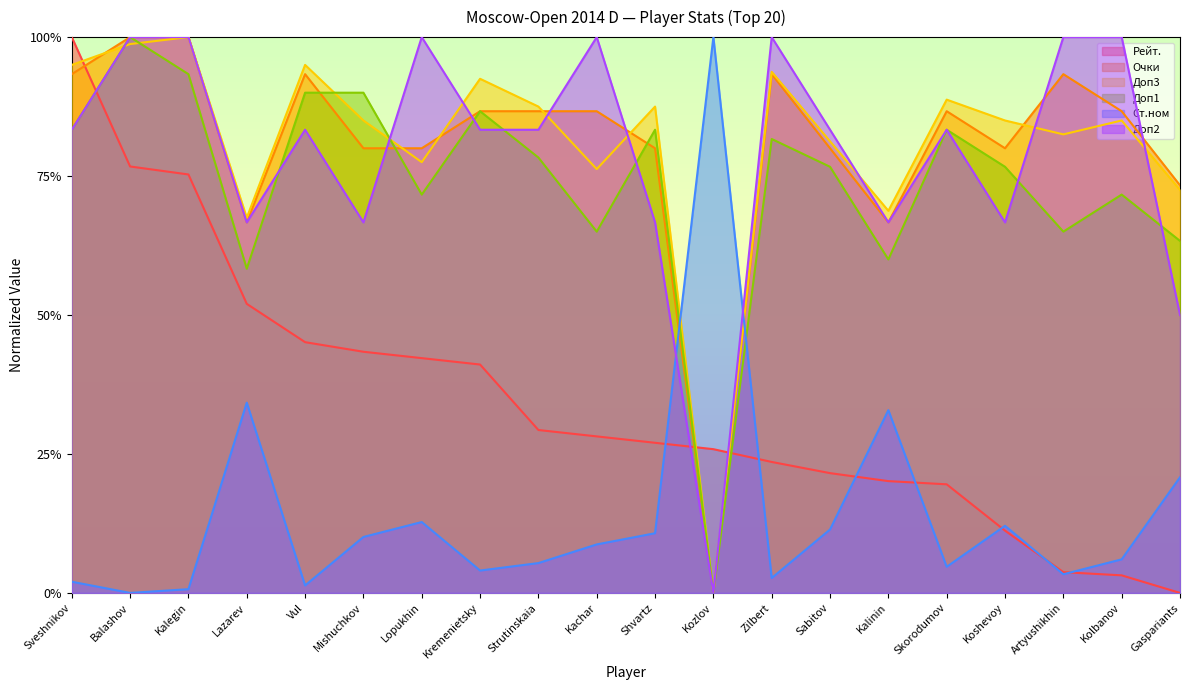

Rank the categories by Ст.ном value from highest to lowest.

Kozlov, Lazarev, Kalinin, Gaspariants, Lopukhin, Koshevoy, Sabitov, Shvartz, Mishuchkov, Kachar, Kolbanov, Strutinskaia, Skorodumov, Kremenietsky, Artyushikhin, Zilbert, Sveshnikov, Vul, Kalegin, Balashov